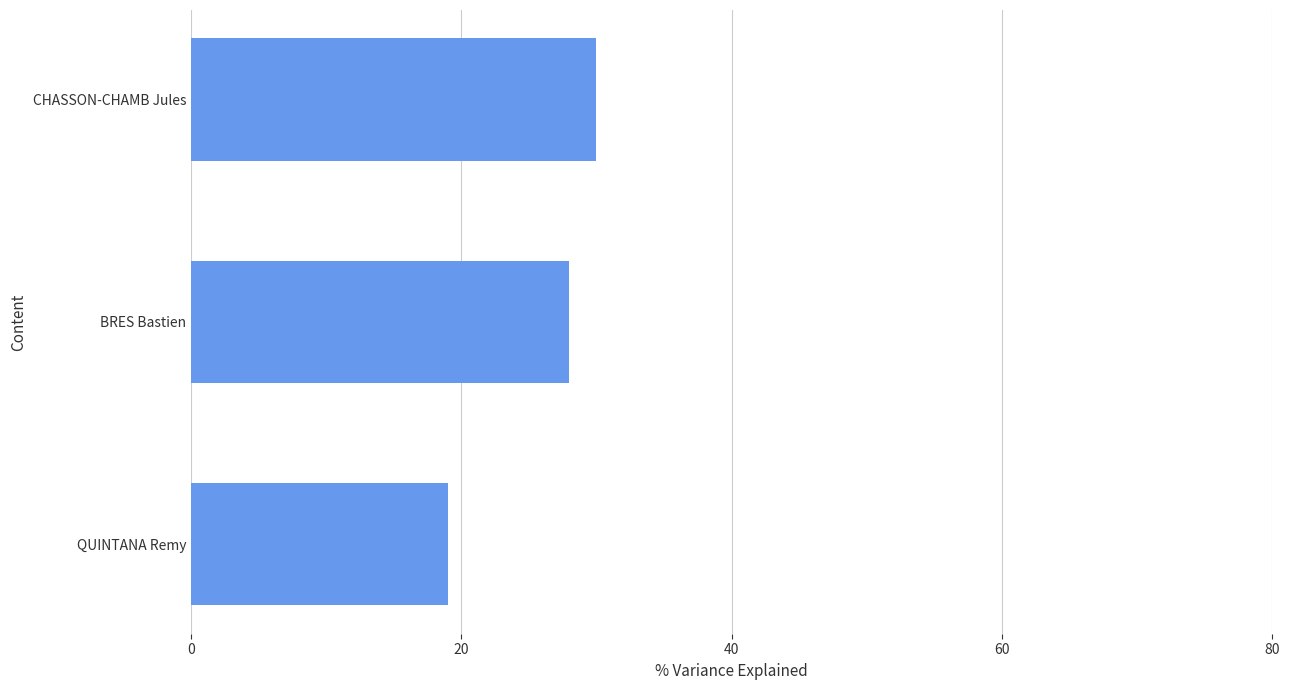

What is the greatest value displayed?

30